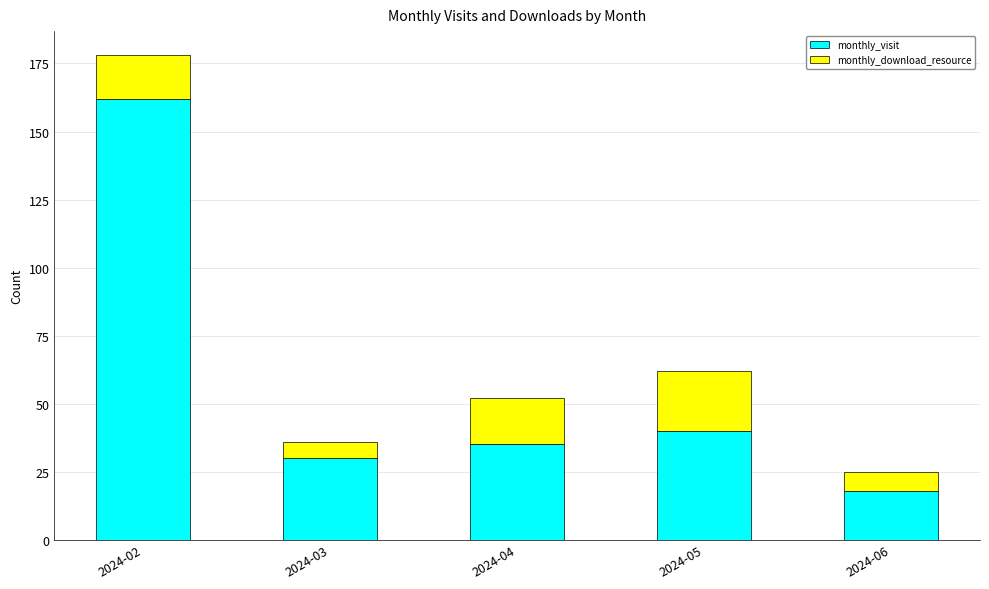

Count the number of categories in the chart.

5